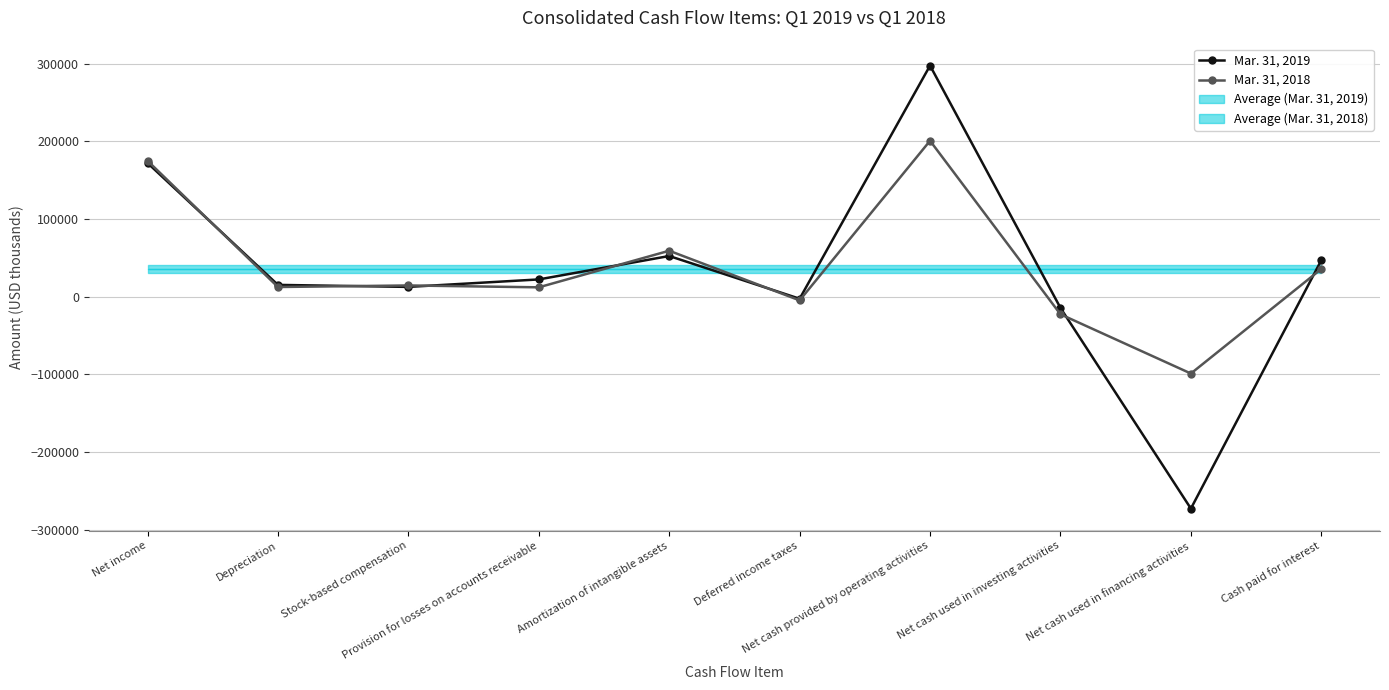

Which series has the largest total across all categories?

Mar. 31, 2018